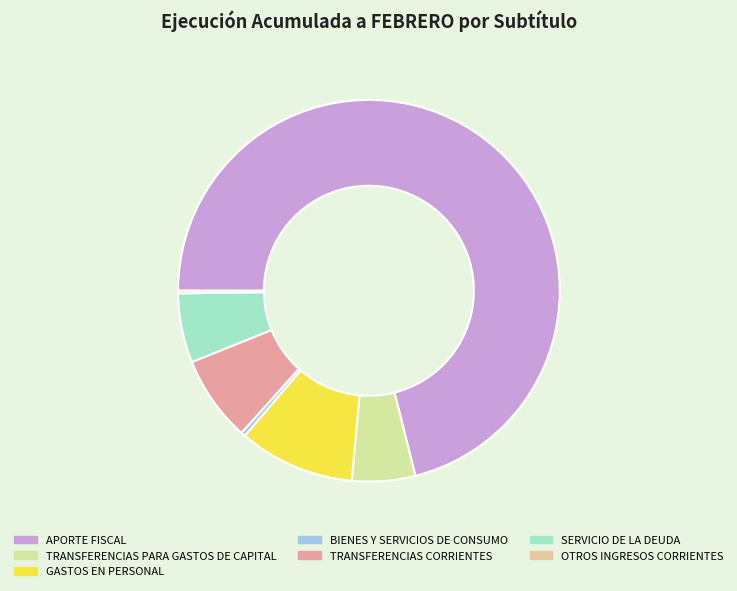

Do OTROS INGRESOS CORRIENTES and APORTE FISCAL together represent more than half of the pie?

Yes